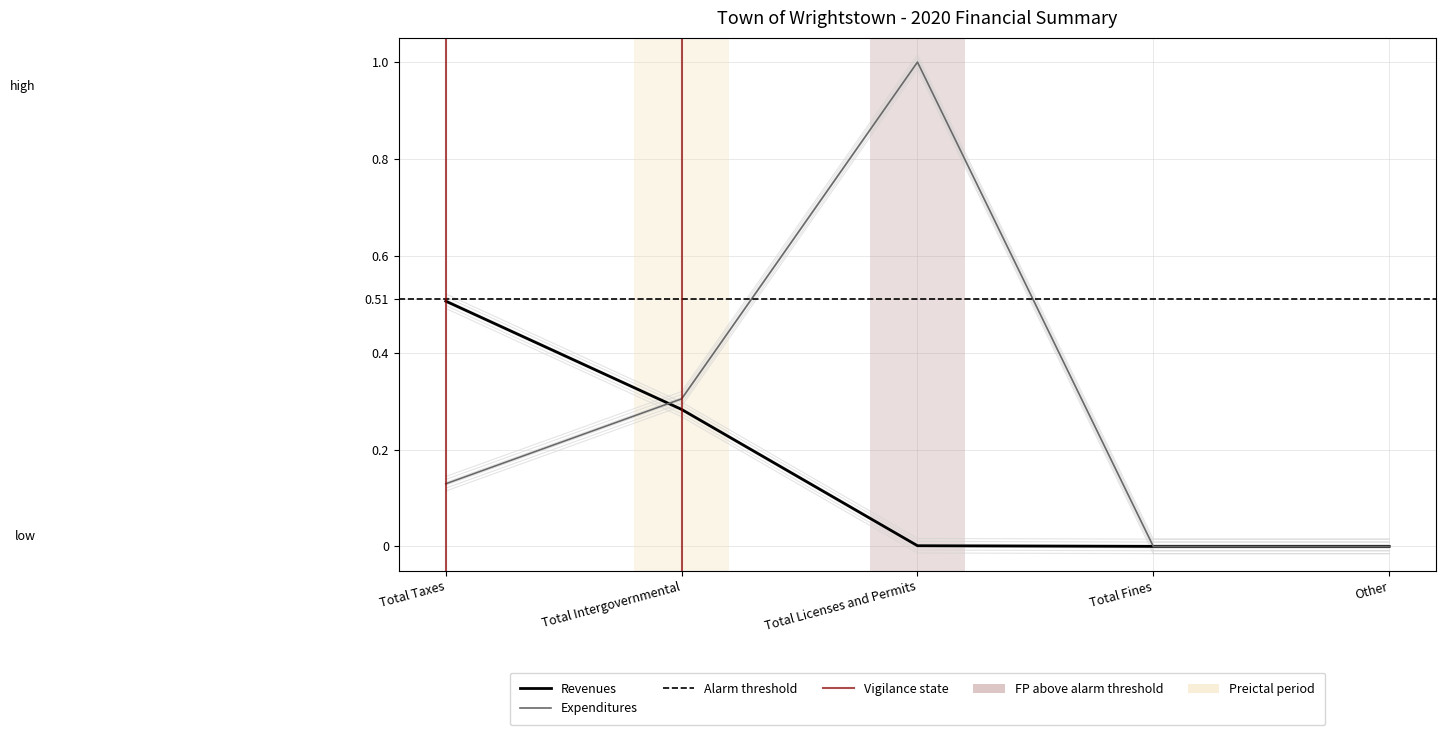

The Expenditures series shows 0.0 at Total Fines. True or false?

True